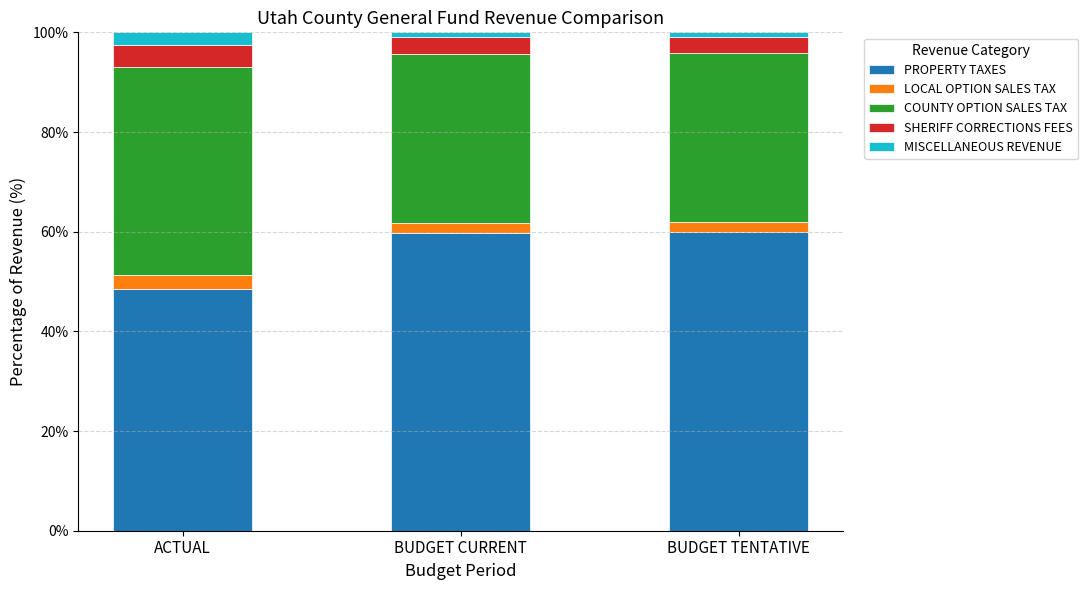

What is the minimum value for PROPERTY TAXES?

48.6